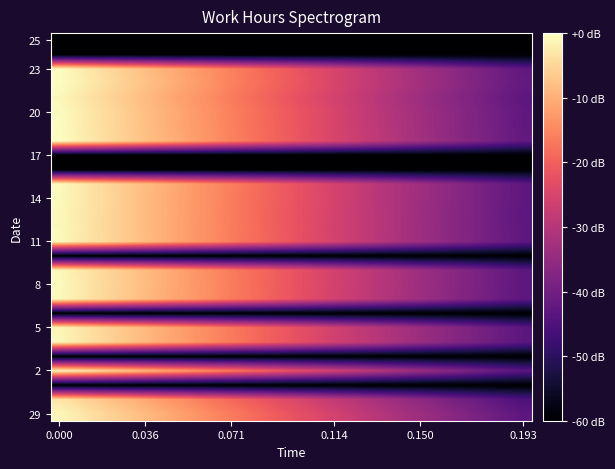

Which series has the widest spread of values?

row_20